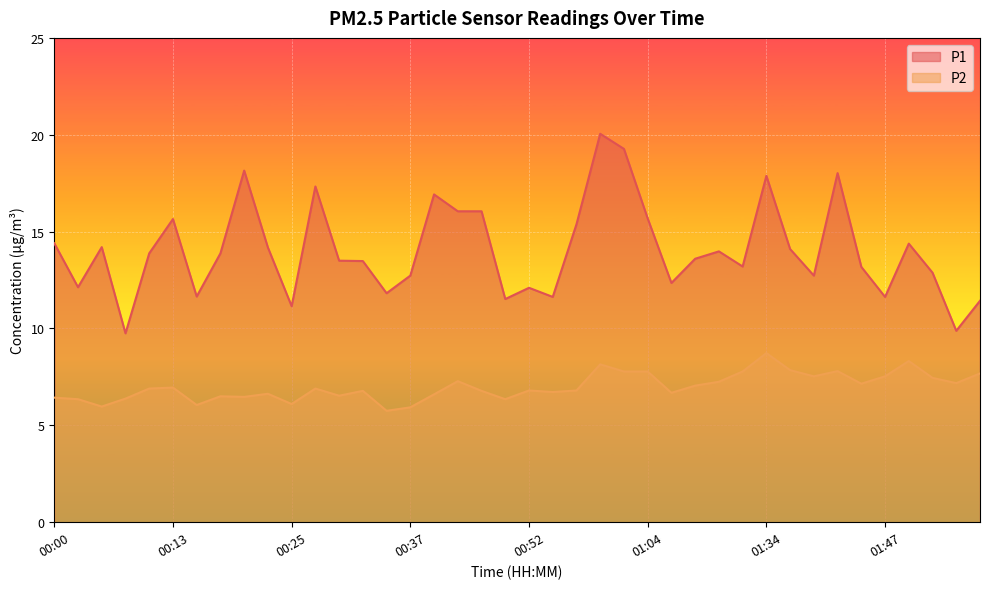

Reading right to left, transcribe all the data shown in this chart.

P1: 01:57=11.4	01:55=9.9	01:52=12.9	01:50=14.4	01:47=11.6	01:45=13.2	01:42=18.0	01:39=12.7	01:37=14.1	01:34=17.9	01:29=13.2	01:20=14.0	01:12=13.6	01:09=12.3	01:04=15.7	01:02=19.3	00:59=20.1	00:57=15.4	00:54=11.6	00:52=12.1	00:49=11.5	00:47=16.1	00:42=16.1	00:39=16.9	00:37=12.7	00:35=11.8	00:32=13.5	00:30=13.5	00:27=17.3	00:25=11.2	00:22=14.2	00:20=18.1	00:18=13.9	00:15=11.7	00:13=15.7	00:10=13.9	00:08=9.8	00:05=14.2	00:03=12.1	00:00=14.4
P2: 01:57=7.7	01:55=7.2	01:52=7.5	01:50=8.3	01:47=7.5	01:45=7.2	01:42=7.8	01:39=7.5	01:37=7.8	01:34=8.7	01:29=7.8	01:20=7.2	01:12=7.0	01:09=6.7	01:04=7.8	01:02=7.8	00:59=8.2	00:57=6.8	00:54=6.7	00:52=6.8	00:49=6.3	00:47=6.8	00:42=7.3	00:39=6.6	00:37=5.9	00:35=5.8	00:32=6.8	00:30=6.5	00:27=6.9	00:25=6.1	00:22=6.6	00:20=6.5	00:18=6.5	00:15=6.0	00:13=7.0	00:10=6.9	00:08=6.4	00:05=6.0	00:03=6.3	00:00=6.4